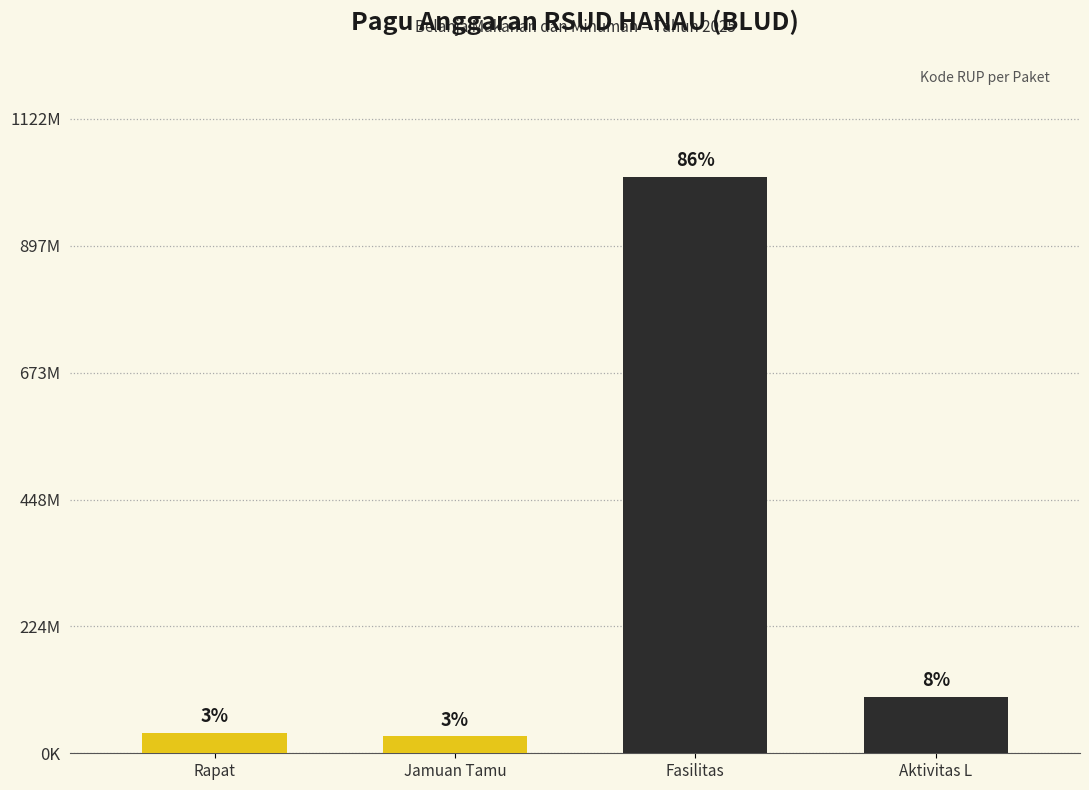

Count the Pagu (highlight) values in the range 30000000 to 36000000.

2